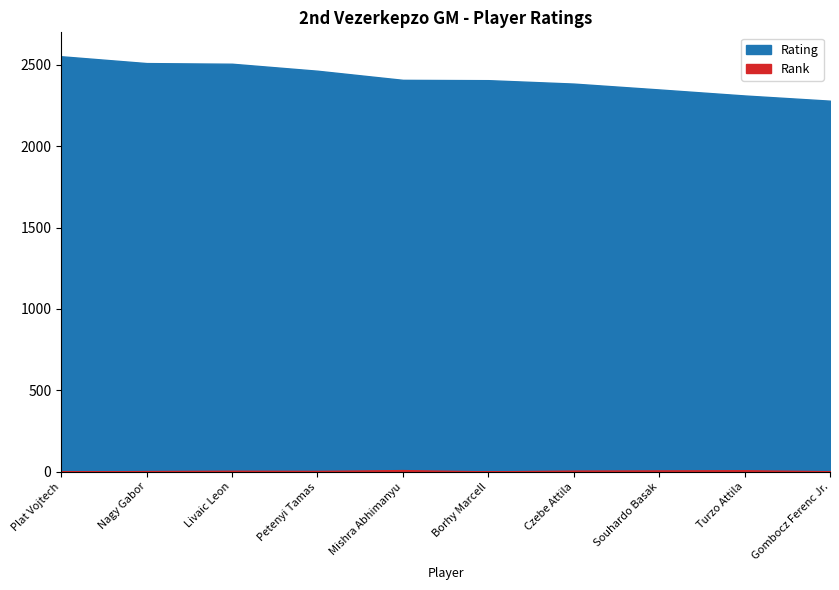

What is the average value of the Rank series?

6